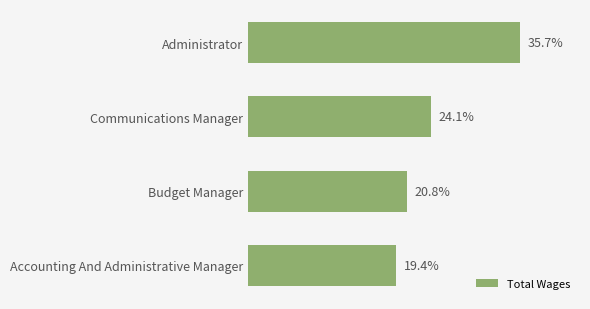

Are the bars grouped side by side (vs. stacked)?

No